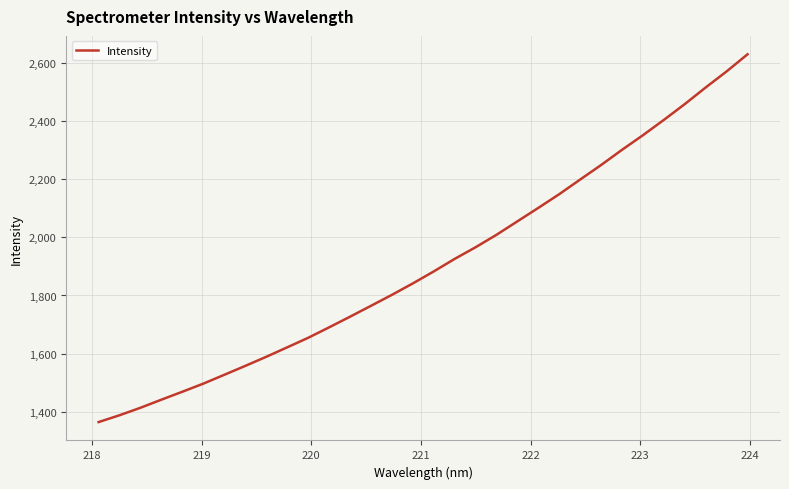

What is the maximum value shown in the chart?

2630.4